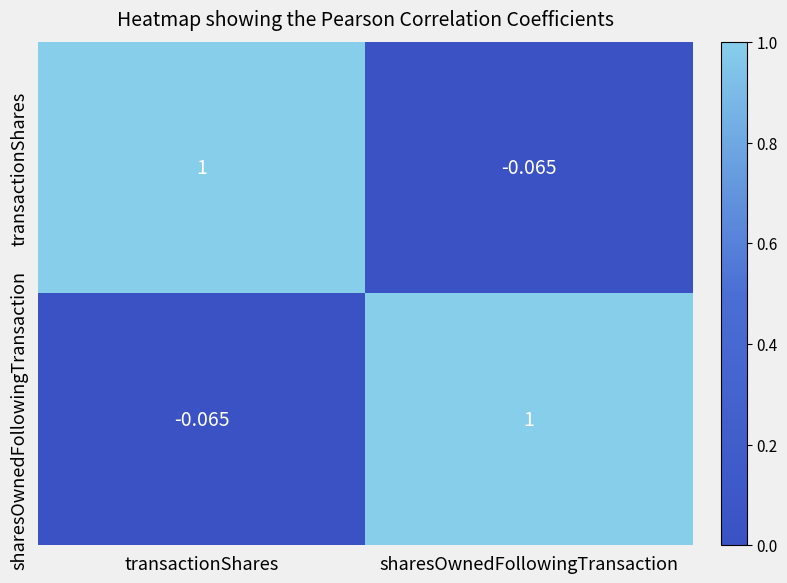

Count the number of data series in this chart.

2